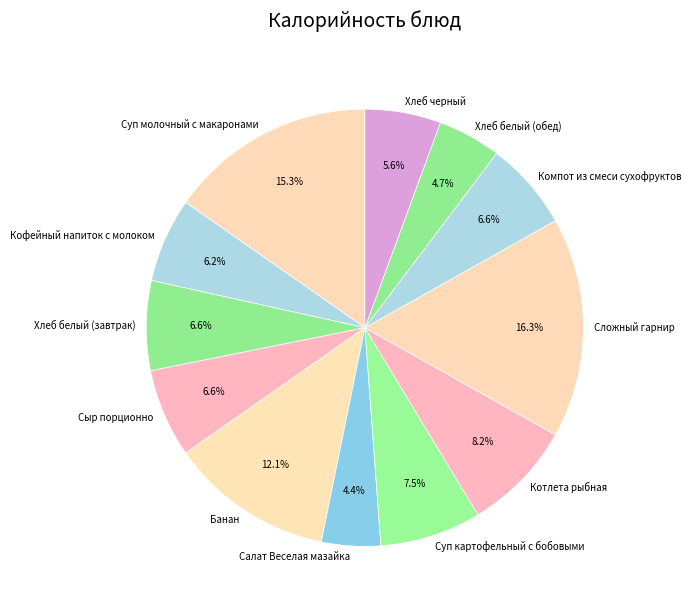

To the nearest percent, what portion does Хлеб белый (завтрак) represent?

7%